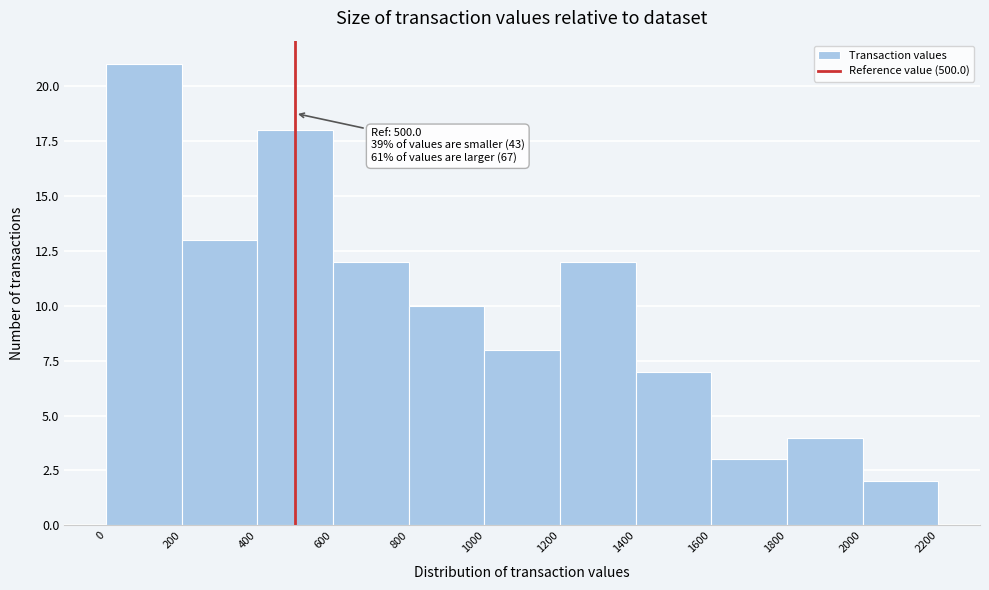

Over which range of the x-axis is the bar tallest?

0 to 200